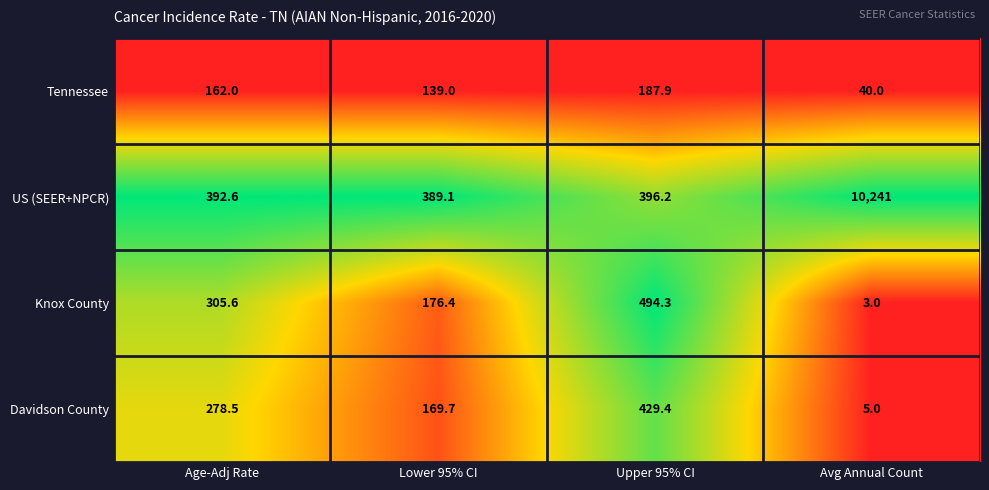

At which label is Tennessee closest to 113?

Lower 95% CI